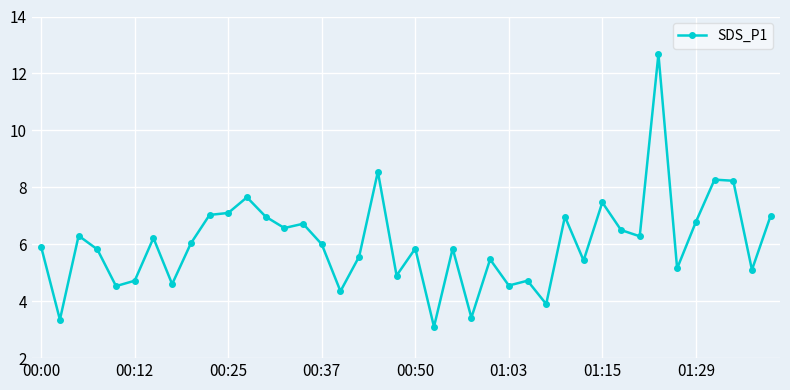

What is the maximum value shown in the chart?

12.7